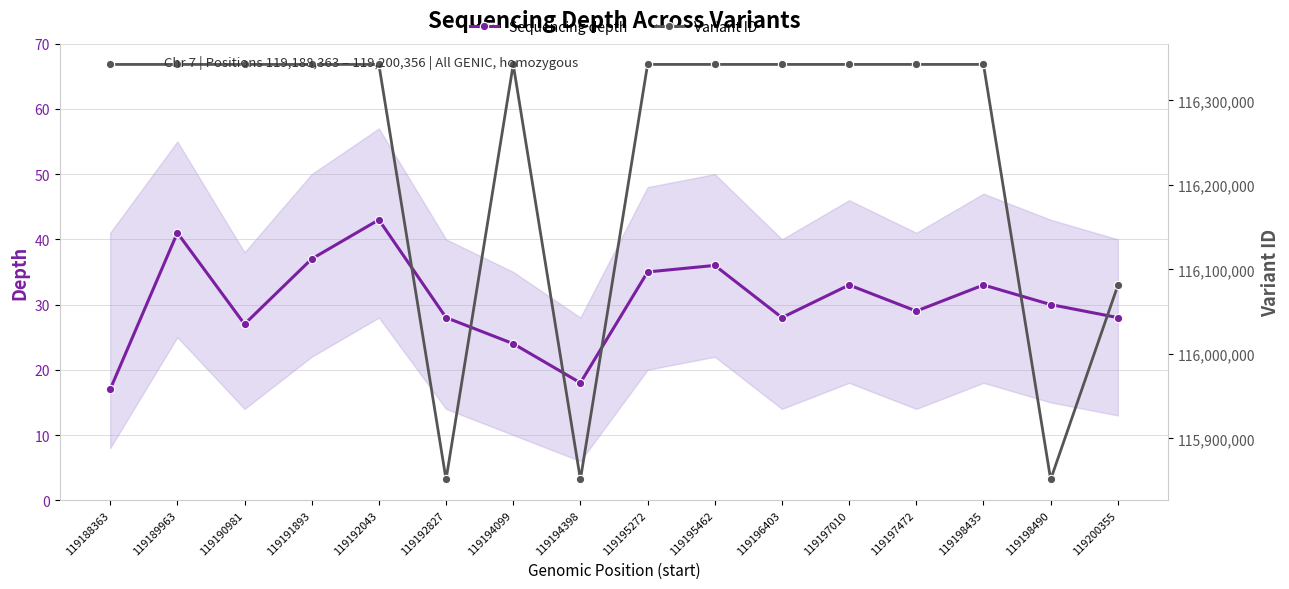

The Variant ID series shows 116342623 at 119190981. True or false?

True